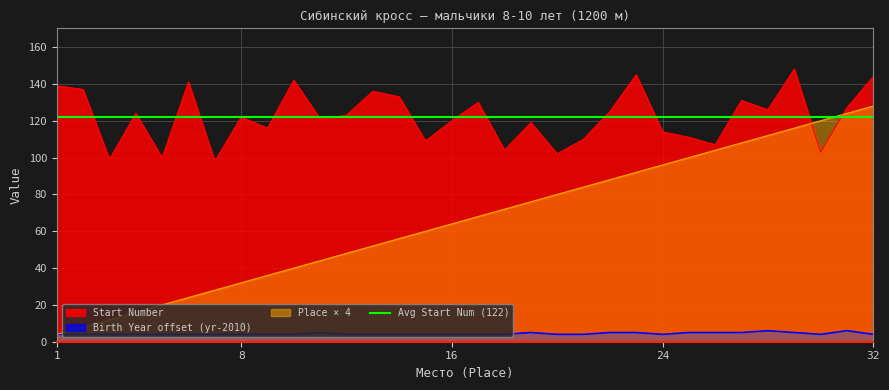

At how many categories does at least one series exceed 55?

32